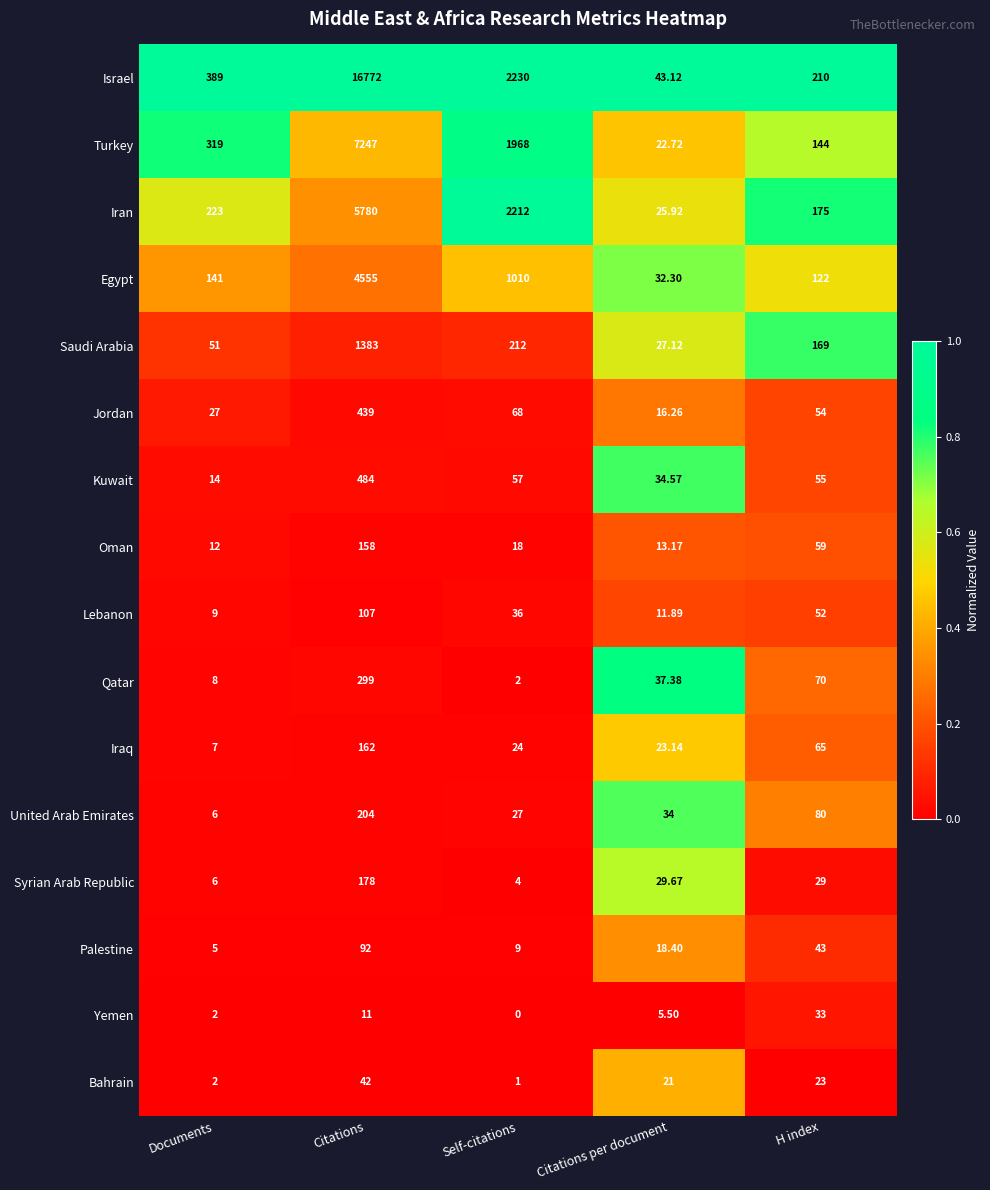

Is the value of Jordan at Citations greater than the value of Lebanon at Citations?

Yes